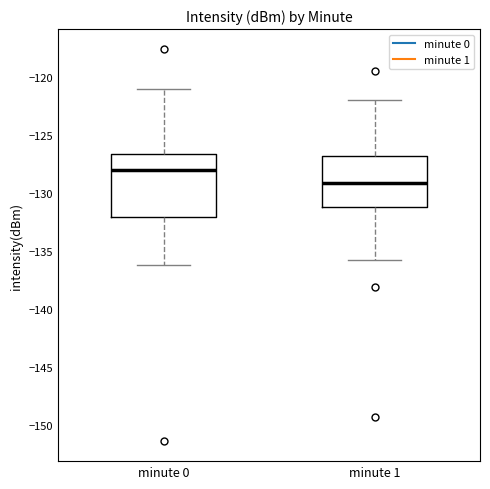

Which box's median line is the lowest?

minute 1